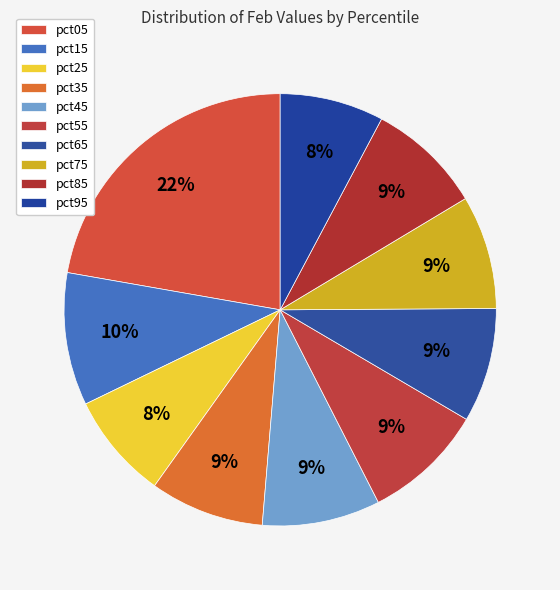

What is the largest slice in the pie chart?

pct05